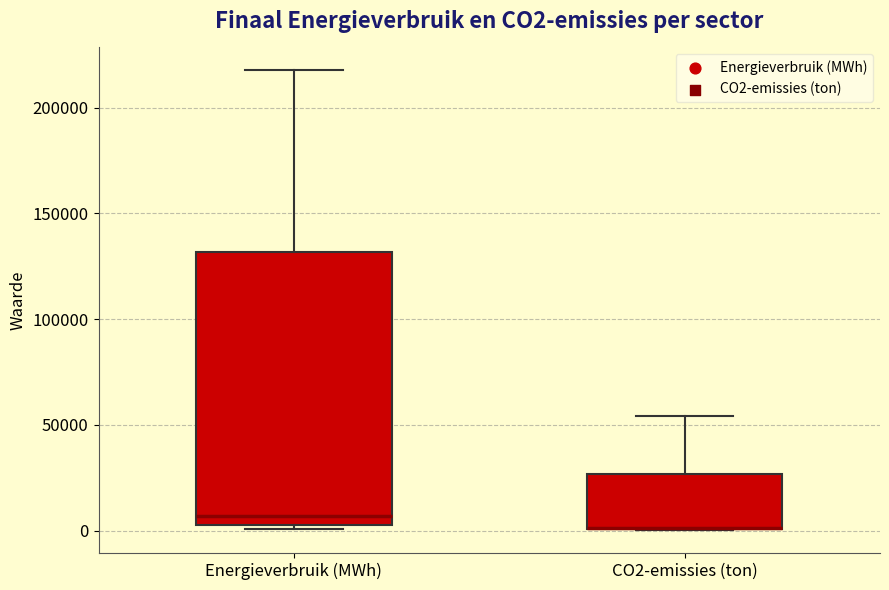

Comparing the boxes themselves (not the whiskers), which one is the tallest?

Energieverbruik (MWh)